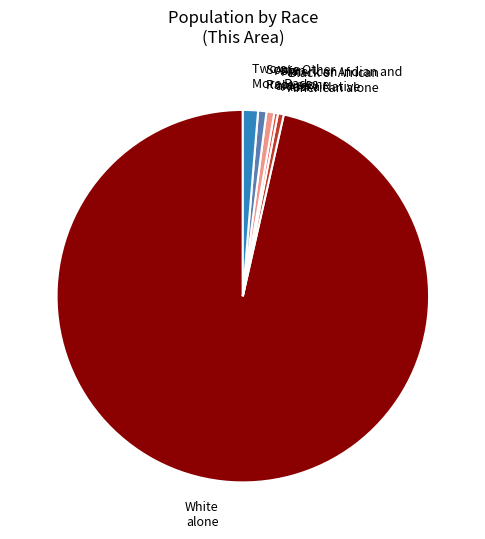

Do White alone and Two or More Races together represent more than half of the pie?

Yes